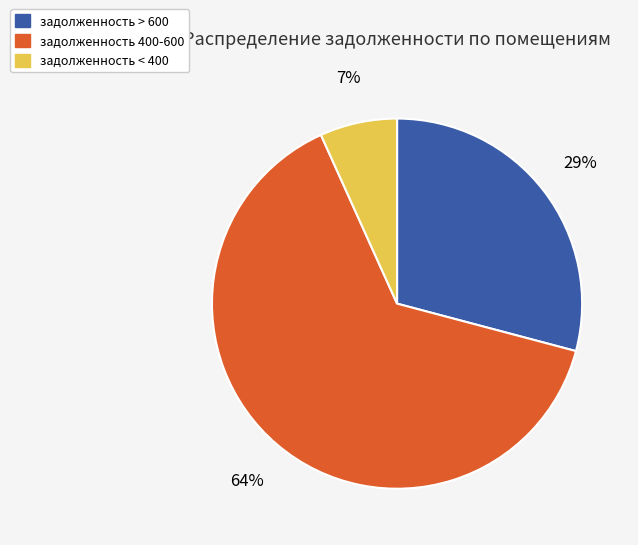

Does any single category account for the majority?

Yes